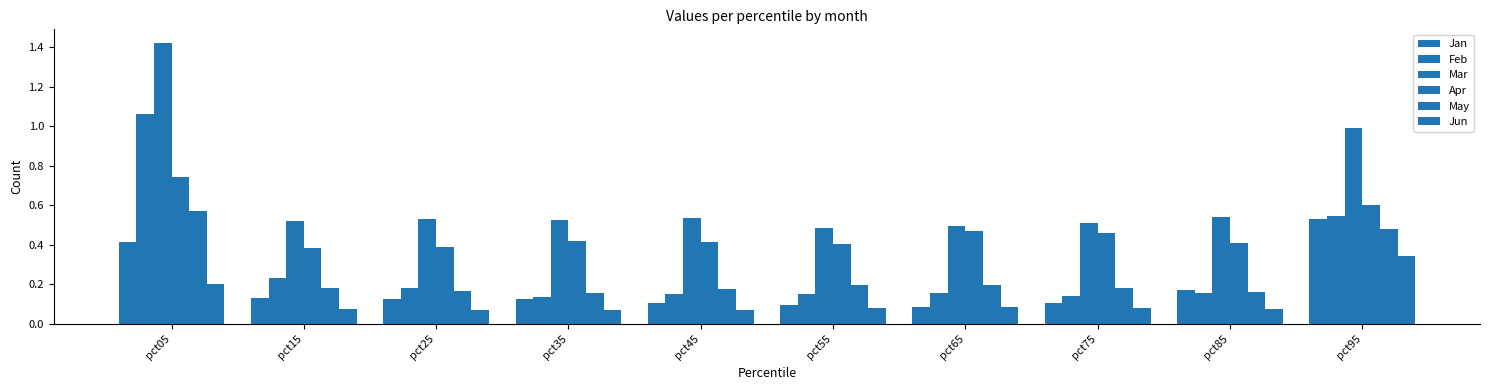

The value of Feb at pct95 is 0.8. True or false?

False